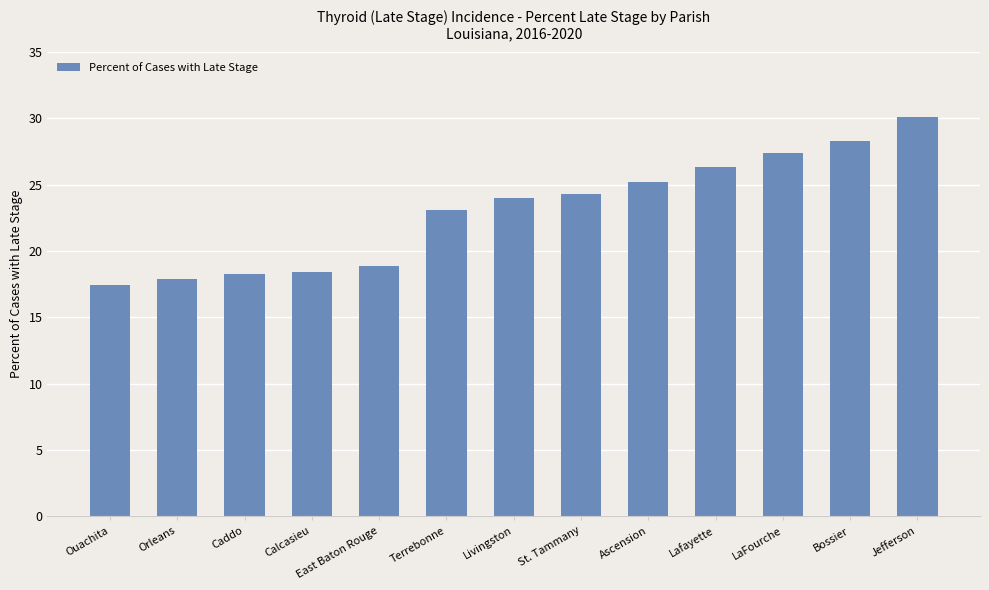

What is the label of the 9th bar from the left?

Ascension